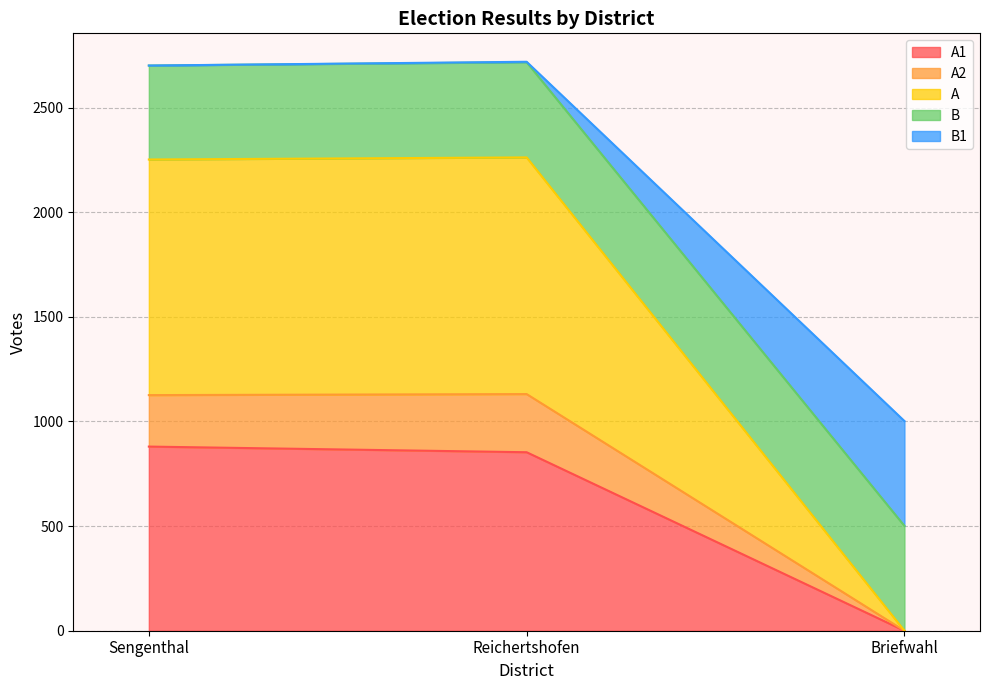

What is the total value across all series at Briefwahl?

1002